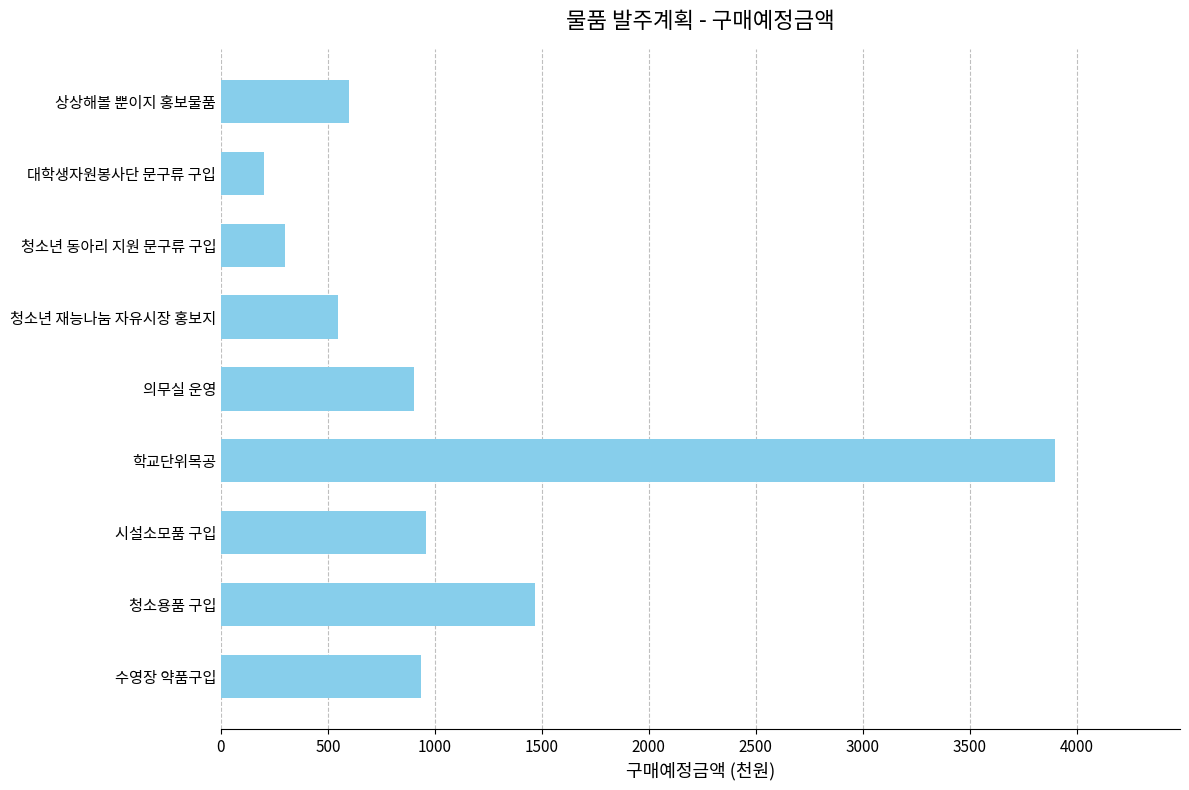

How many series are shown in this chart?

1